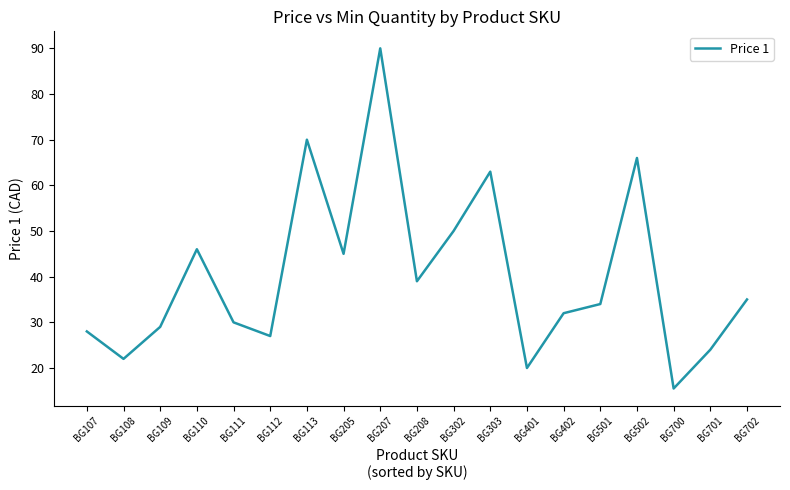

Which category has the lowest value across all series?

BG700